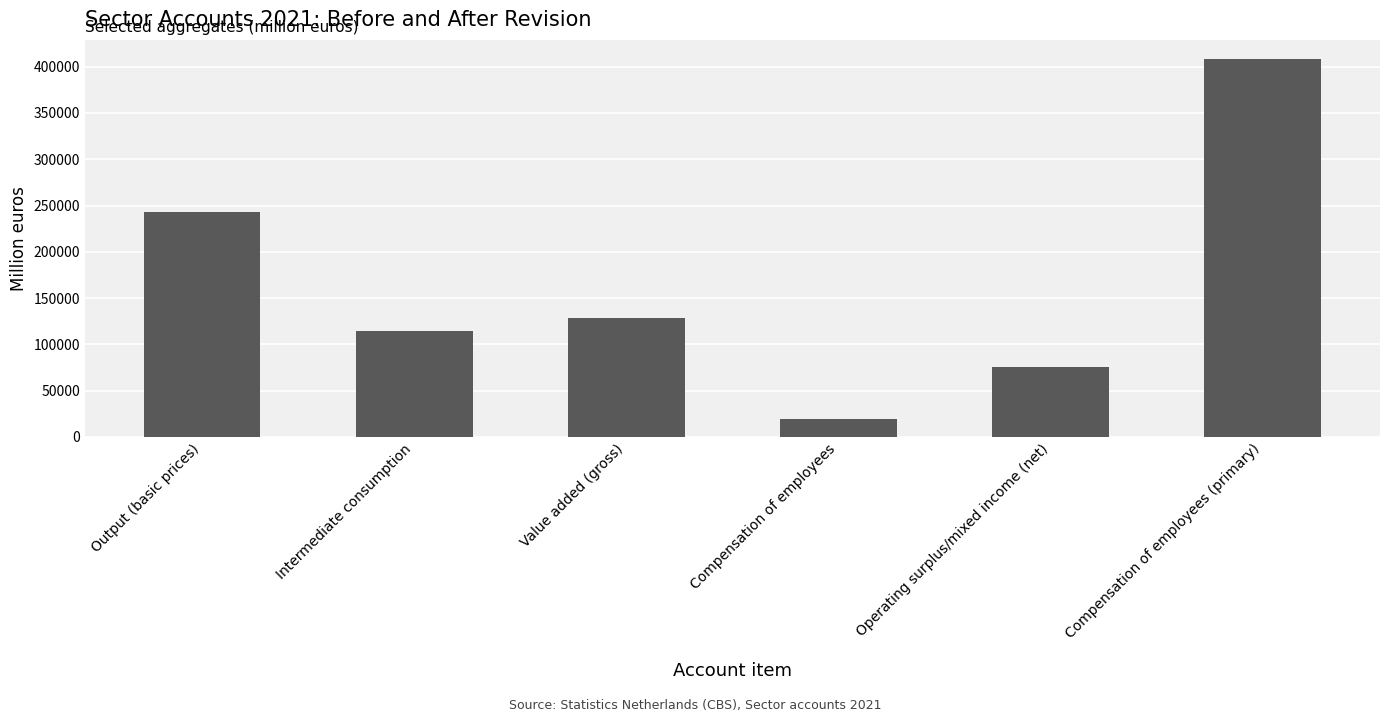

Reading left to right, extract all data points from this chart.

Output (basic prices)=242476	Intermediate consumption=114352	Value added (gross)=128124	Compensation of employees=19871	Operating surplus/mixed income (net)=76042	Compensation of employees (primary)=408557